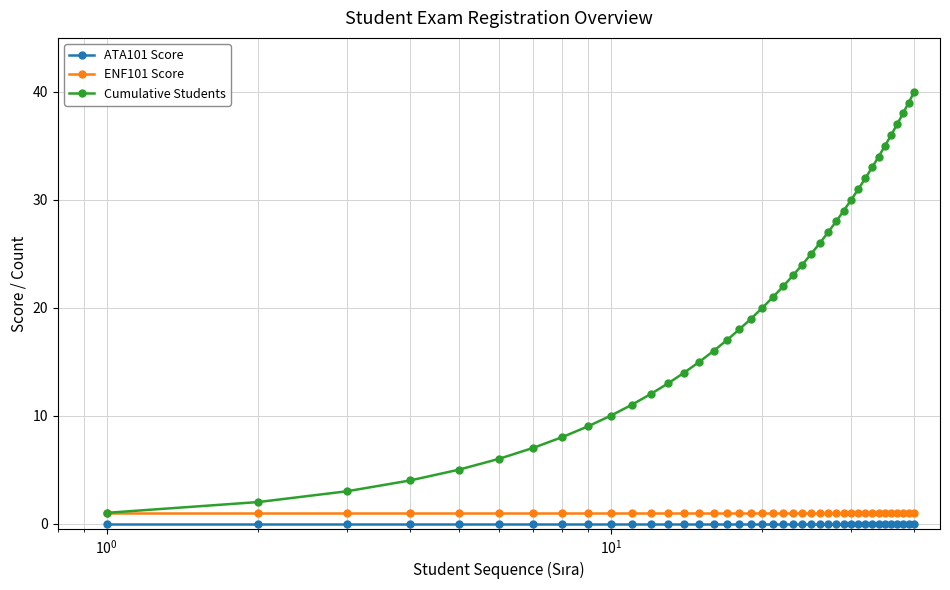

What is the sum of all Cumulative Students values?

820